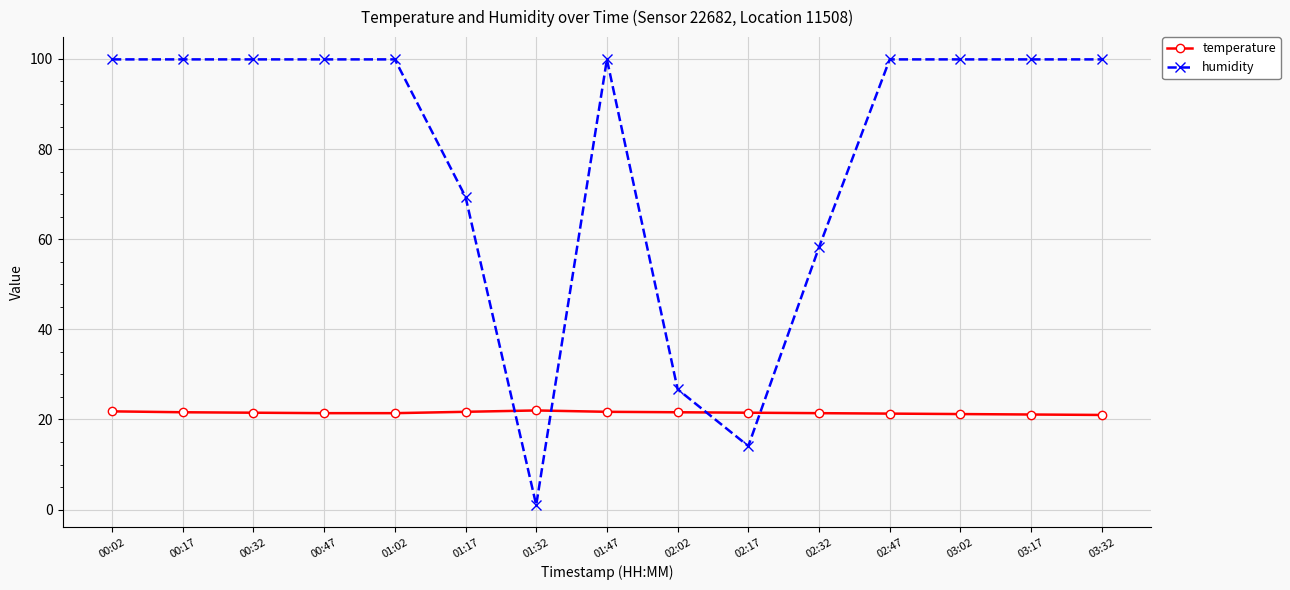

True or false: humidity and temperature cross at least once.

True